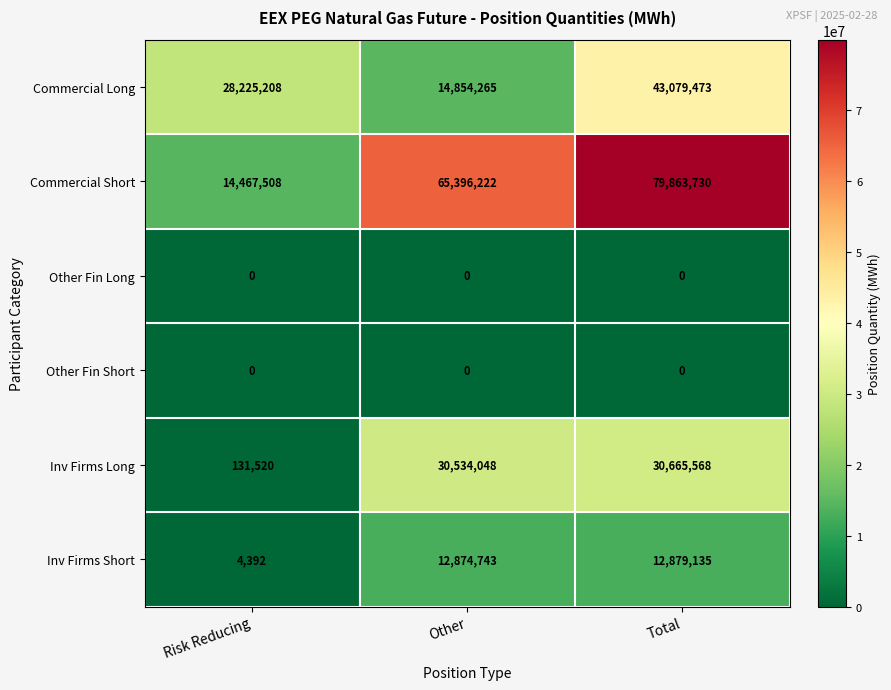

Which series has the largest range (max minus min)?

Commercial Short